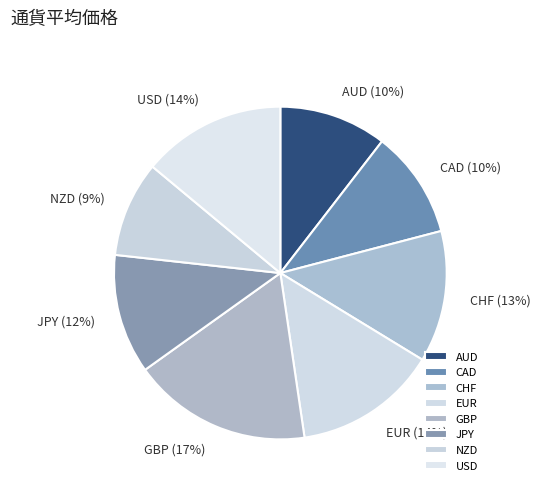

Do AUD and CHF together represent more than half of the pie?

No